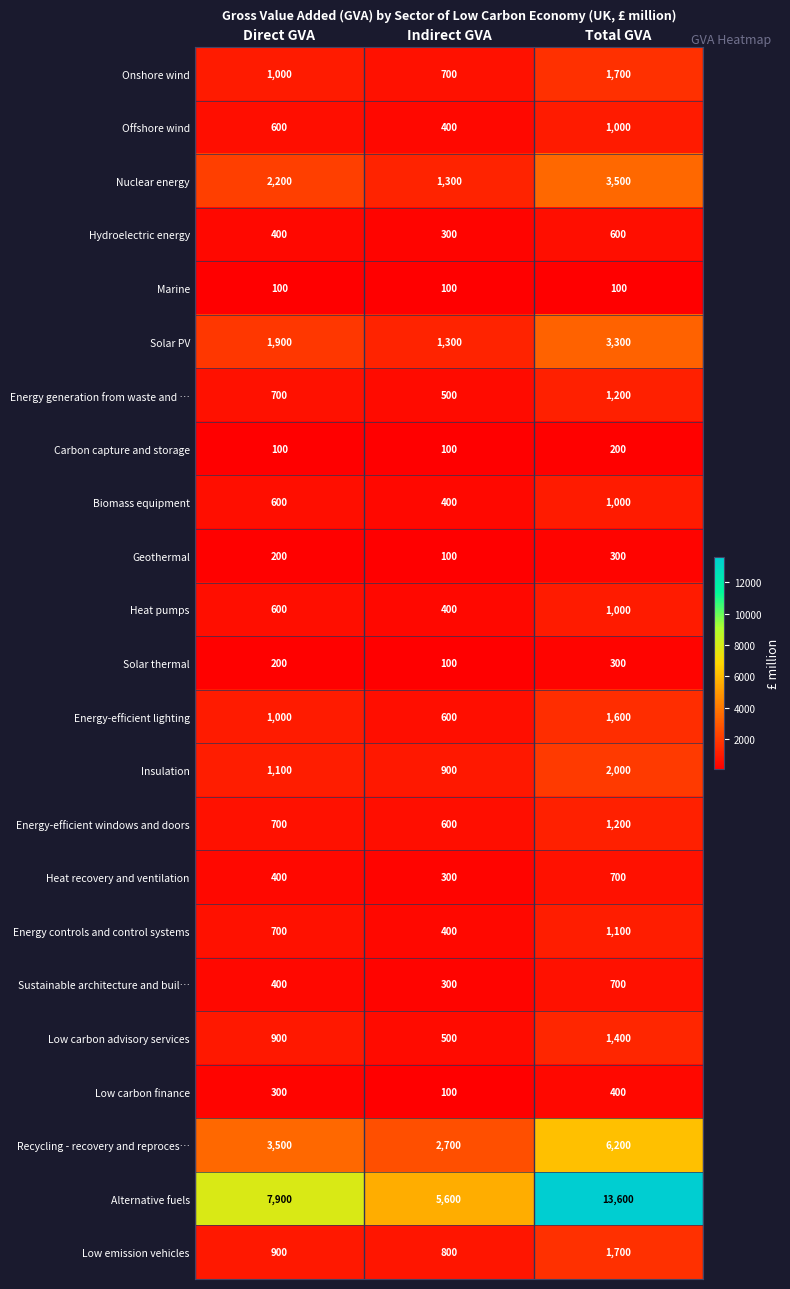

Read the Low carbon finance value at Indirect GVA, to the nearest 50.

100